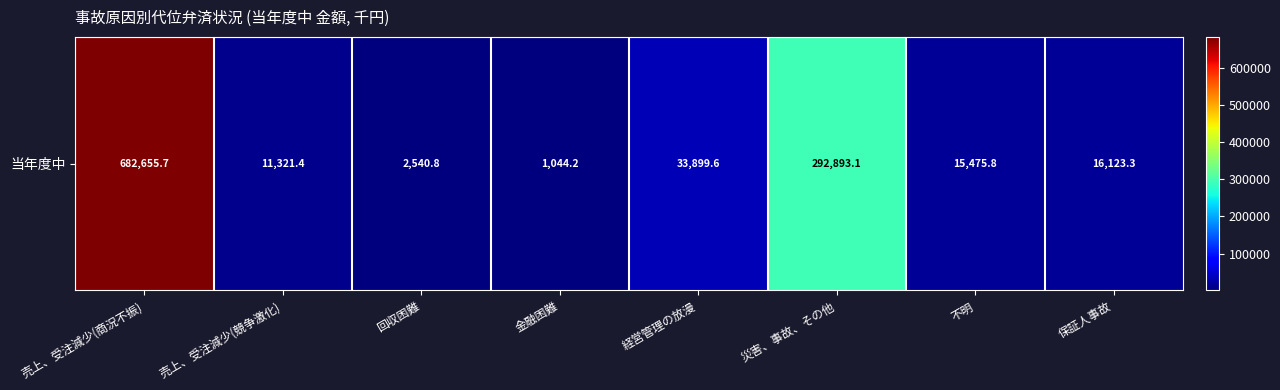

Where does the data first go above 16123?

売上、受注減少(商況不振)